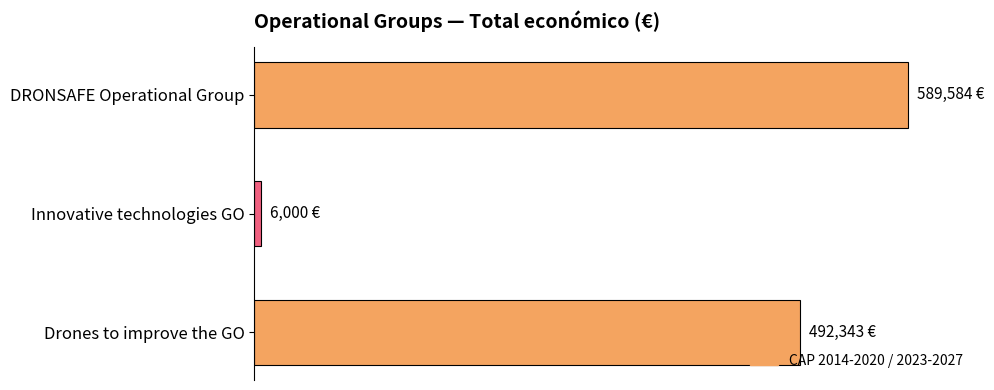

Rank the categories by value from lowest to highest.

Innovative technologies GO, Drones to improve the GO, DRONSAFE Operational Group